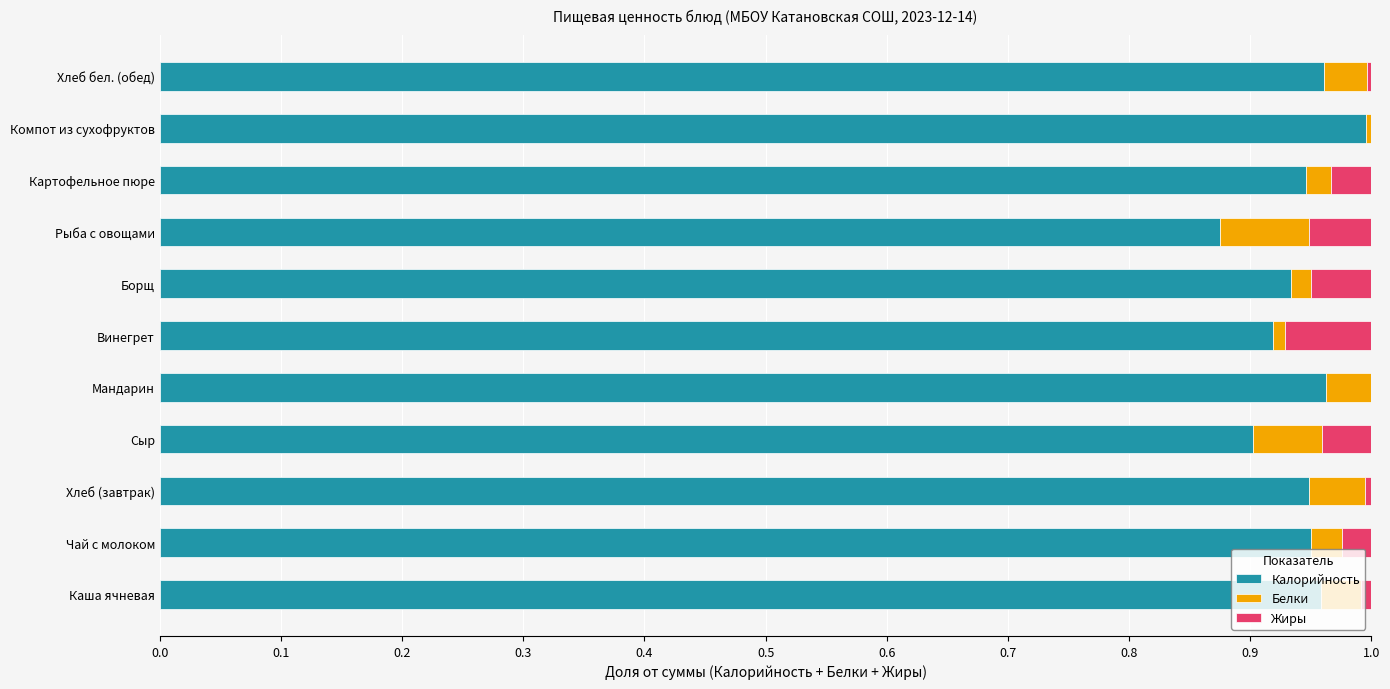

True or false: Калорийность has a value of 0.5 at Винегрет.

False